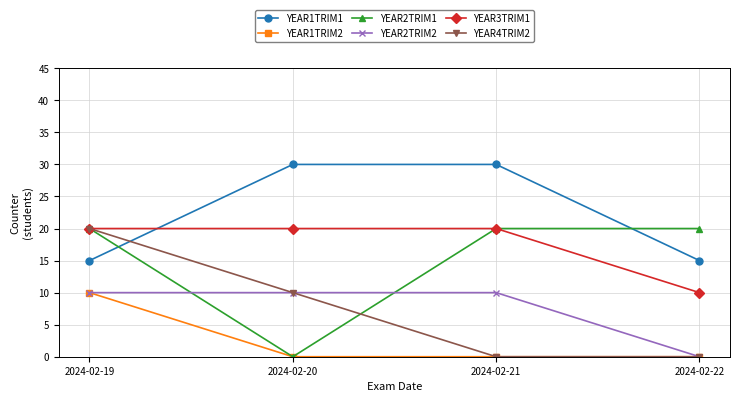

Count the YEAR4TRIM2 values in the range 0 to 20.

4